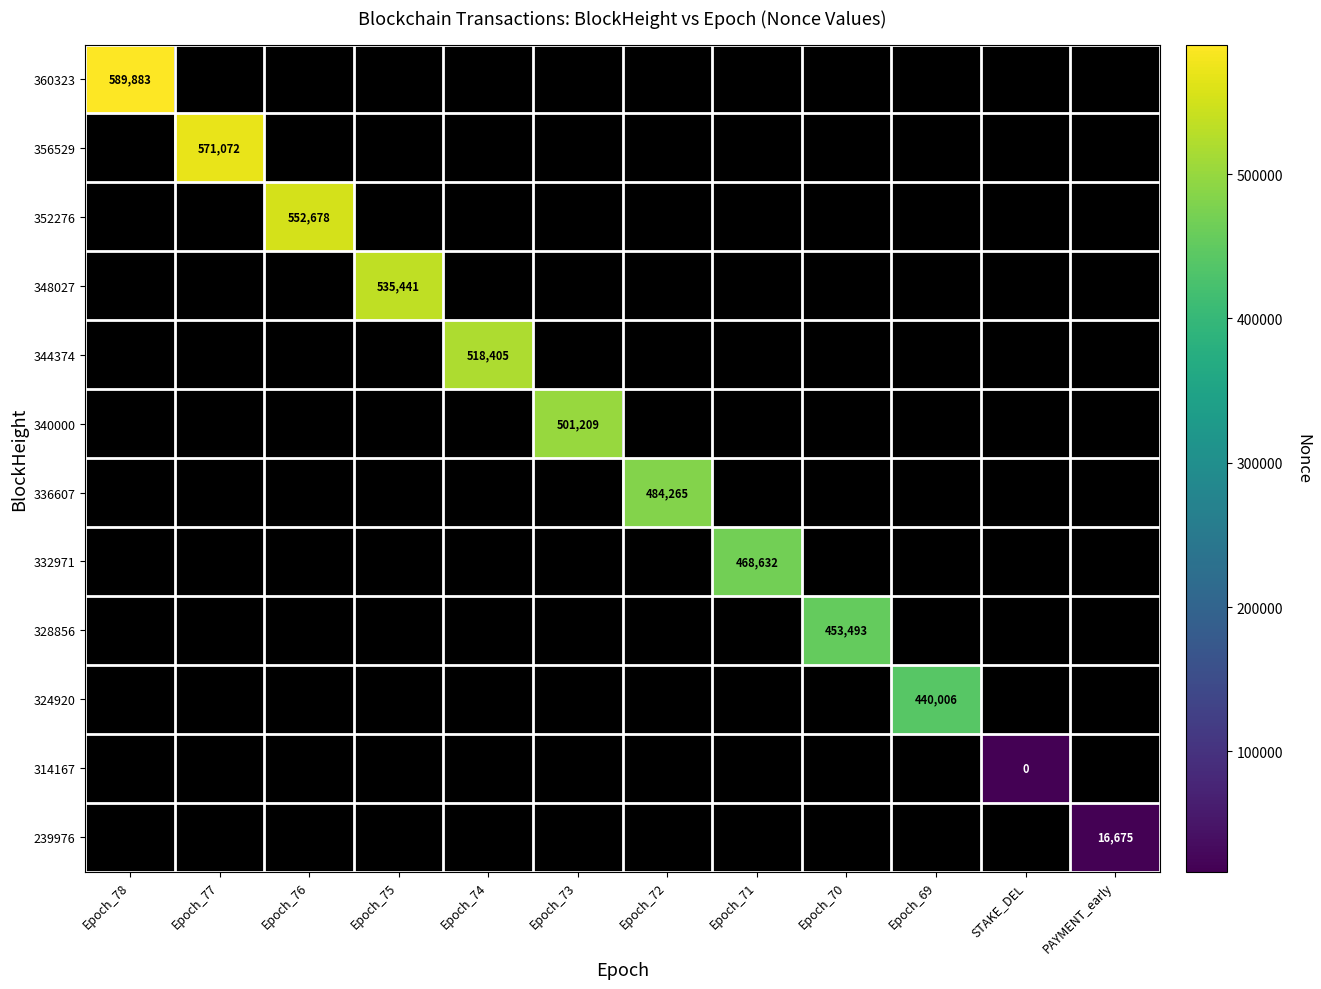

Is the value of 344374 at Epoch_71 greater than the value of 360323 at Epoch_75?

No